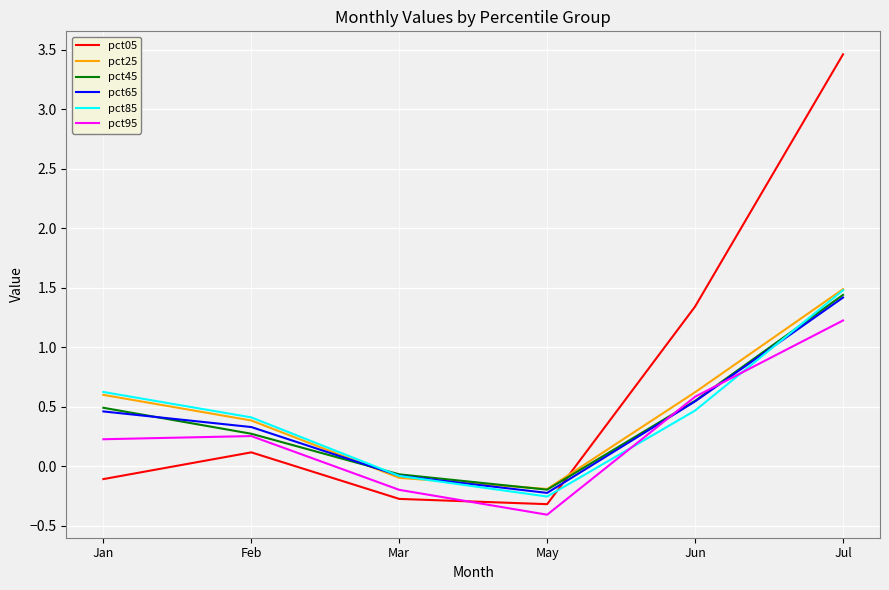

Between Feb and Jun, which series saw the biggest shift?

pct05